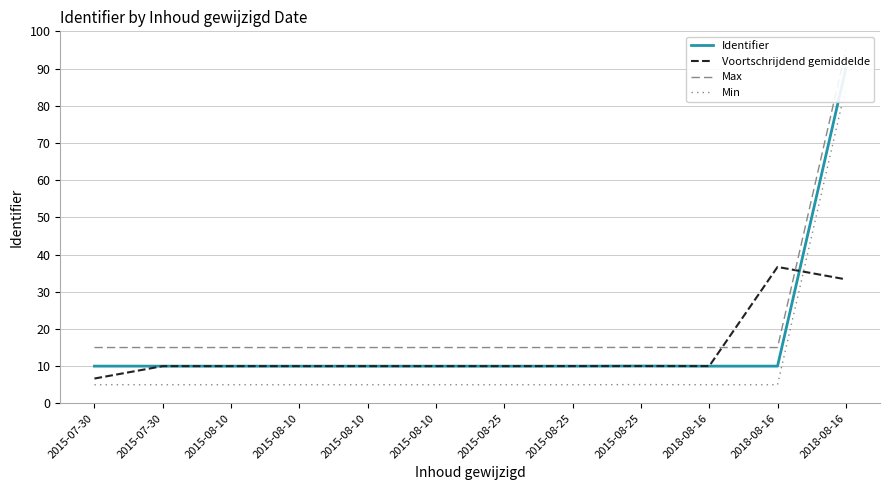

List the series in order of their peak value, highest first.

Max, Identifier, Min, Voortschrijdend gemiddelde